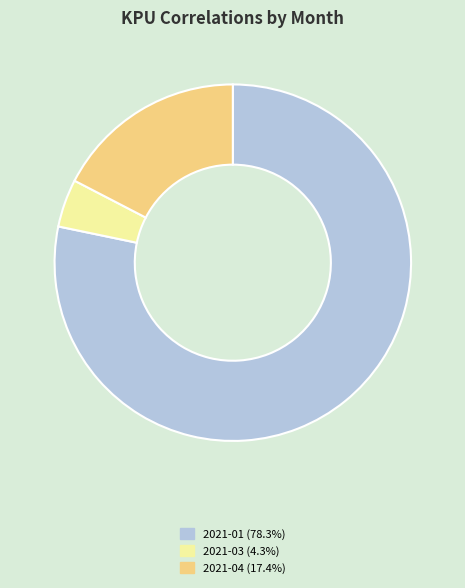

Is there a majority slice in this chart?

Yes